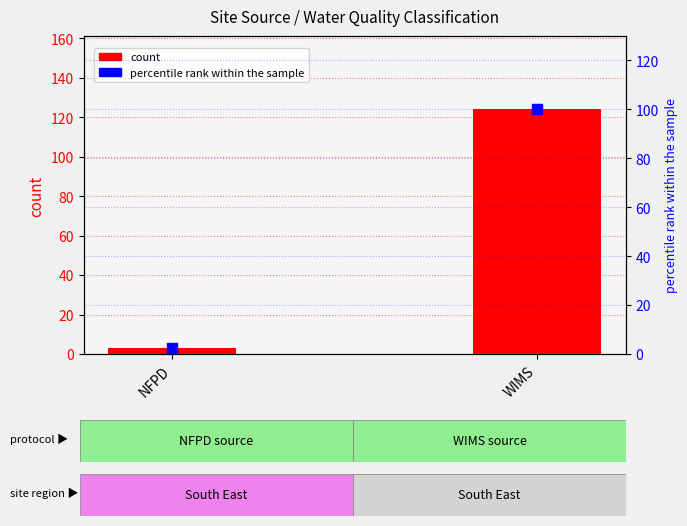

What are all the series names shown in the legend?

count, percentile rank within the sample